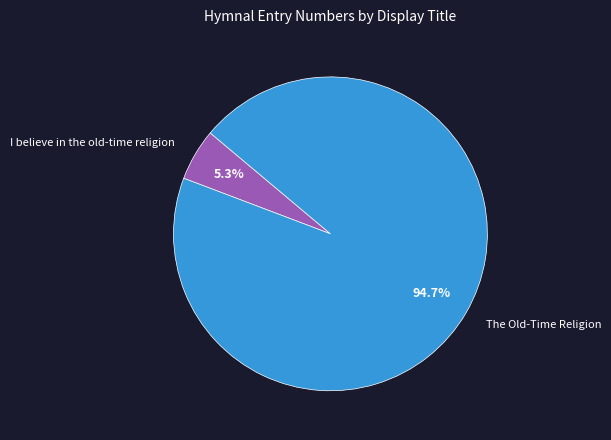

The The Old-Time Religion slice represents 95% of the pie. True or false?

True